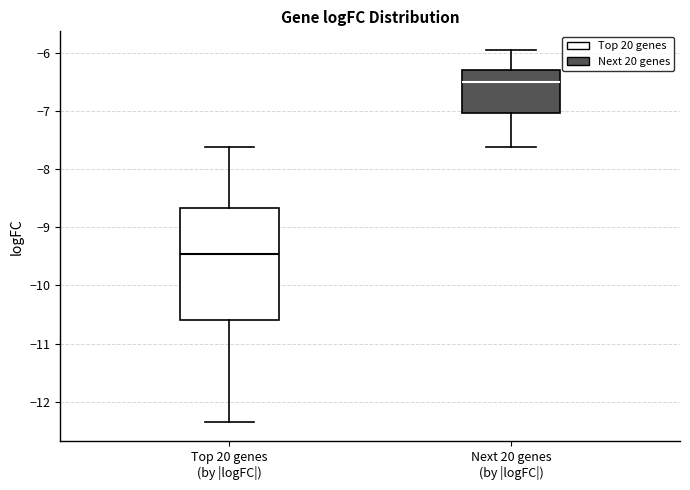

Reading left to right, transcribe this box plot: for each box, give where its median line is, the range the box spans, and where its two whiskers end, as read against the y-axis. The values are not printed on the chart, so give them approximately, as read against the axis.

Top 20 genes (by |logFC|): median -9.5, box -10.6 to -8.7, whiskers -12.4 to -7.6
Next 20 genes (by |logFC|): median -6.5, box -7.0 to -6.3, whiskers -7.6 to -6.0